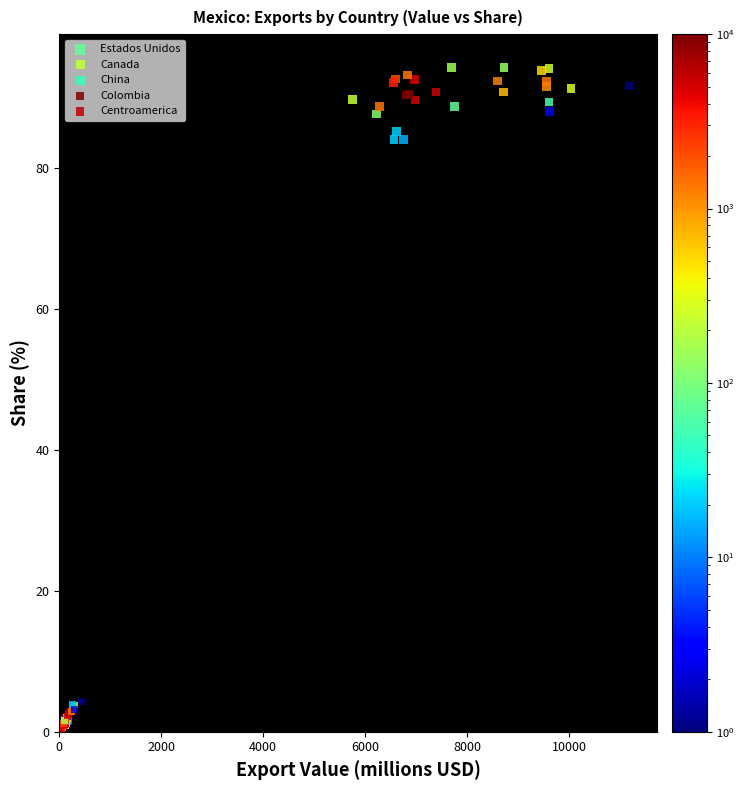

Which series has the largest Y range (max minus min)?

Estados Unidos